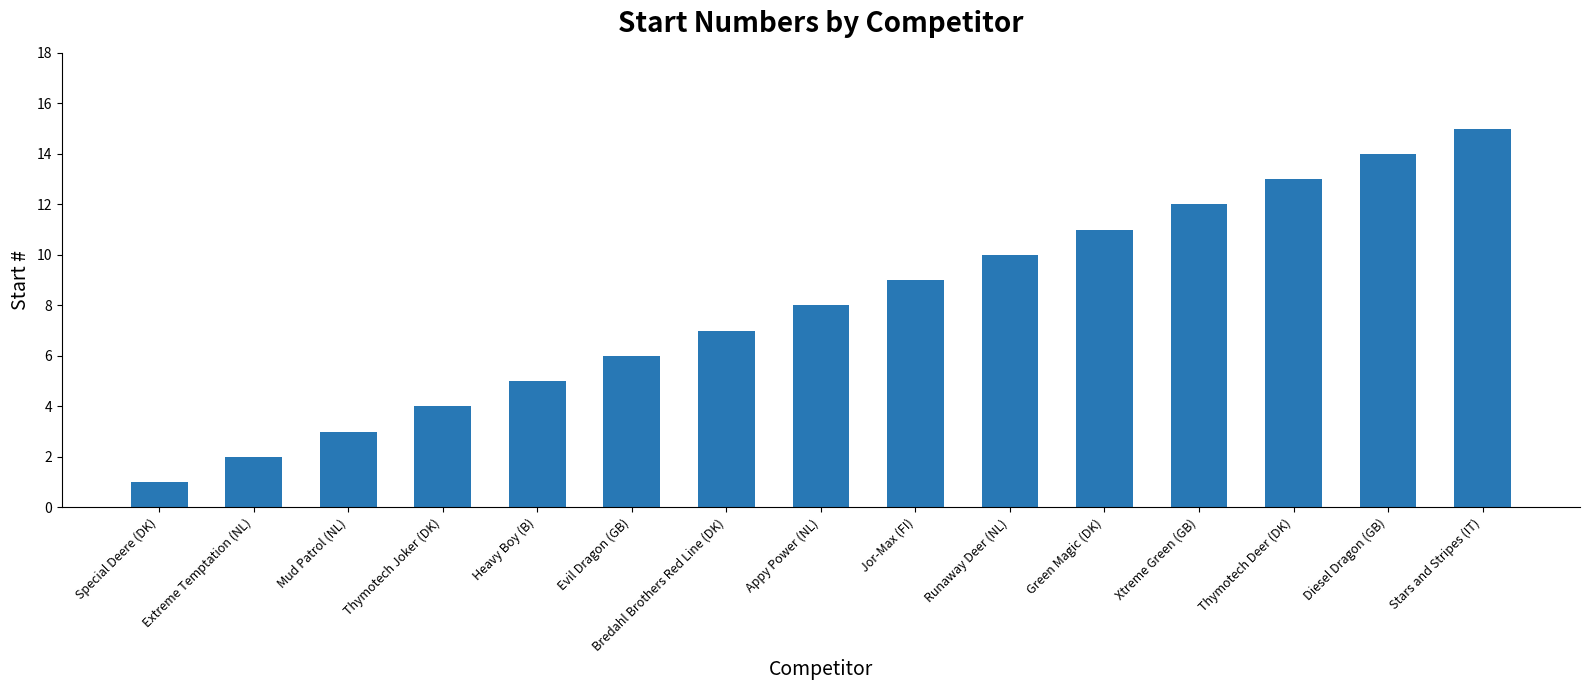

What is the value of the 11th bar from the left?

11